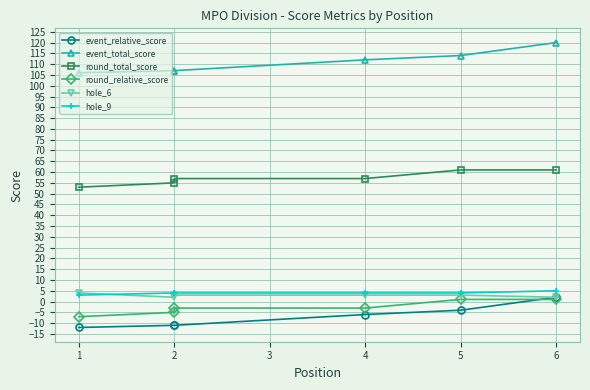

True or false: hole_6 has a value of 1 at 2.

False